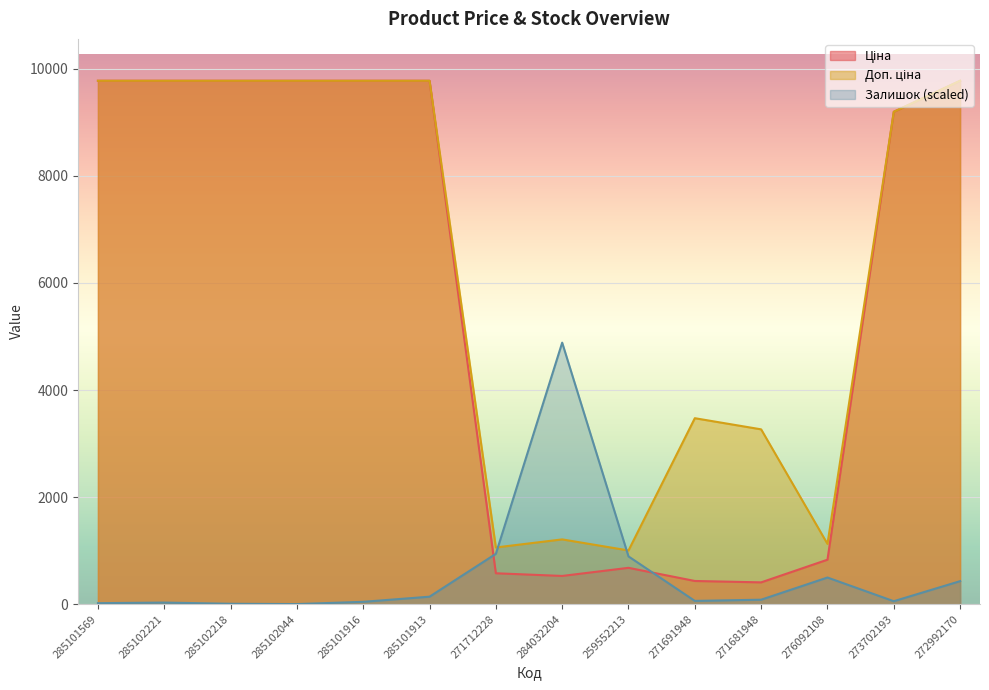

What is the sum of all Доп. ціна values?

88766.2